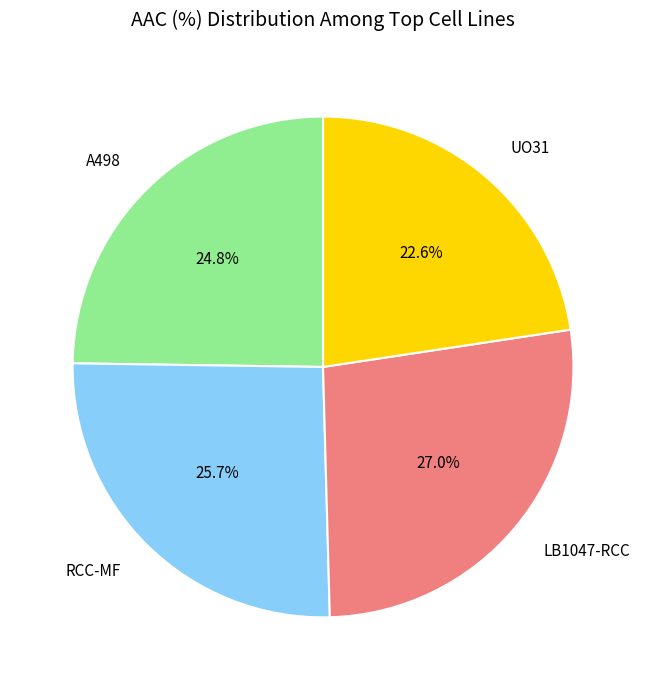

To the nearest percent, what is the difference between the UO31 and RCC-MF slice percentages?

3%